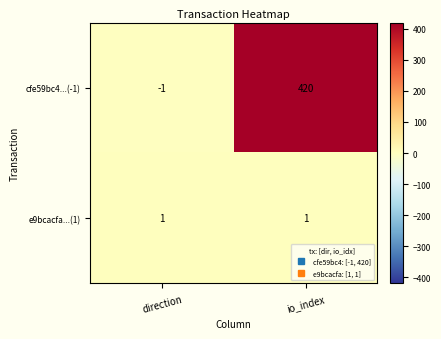

What is the average value of the cfe59bc4...(-1) series?

210